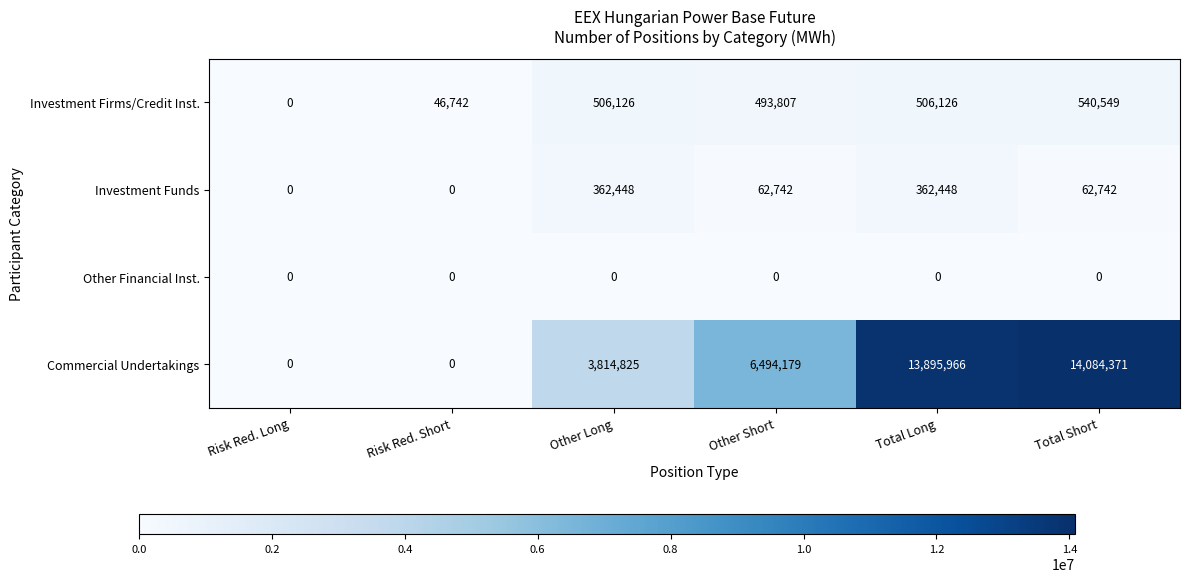

How many data points does each series have?

6